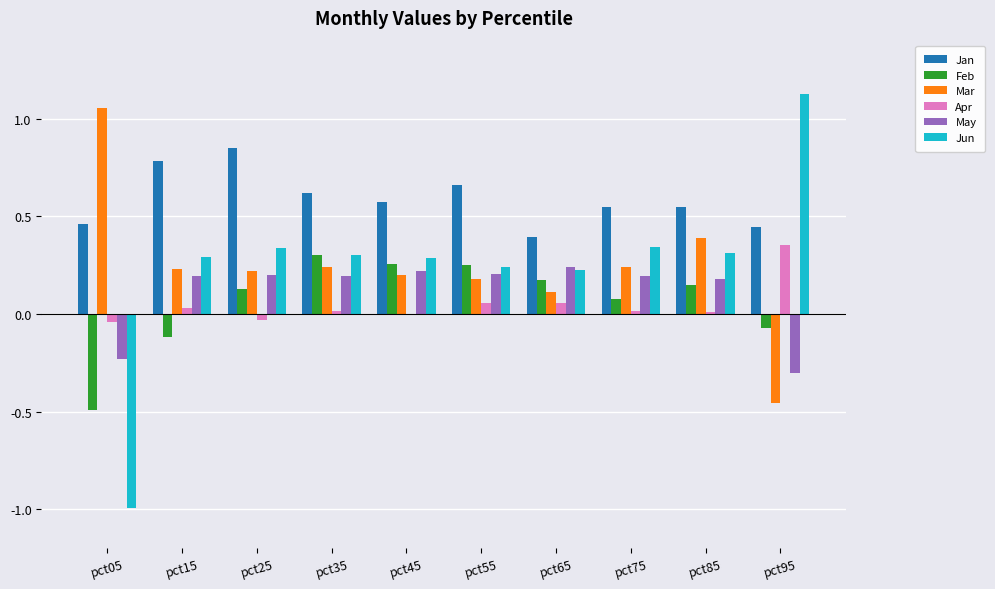

Is the value of Mar at pct65 greater than the value of Jan at pct85?

No